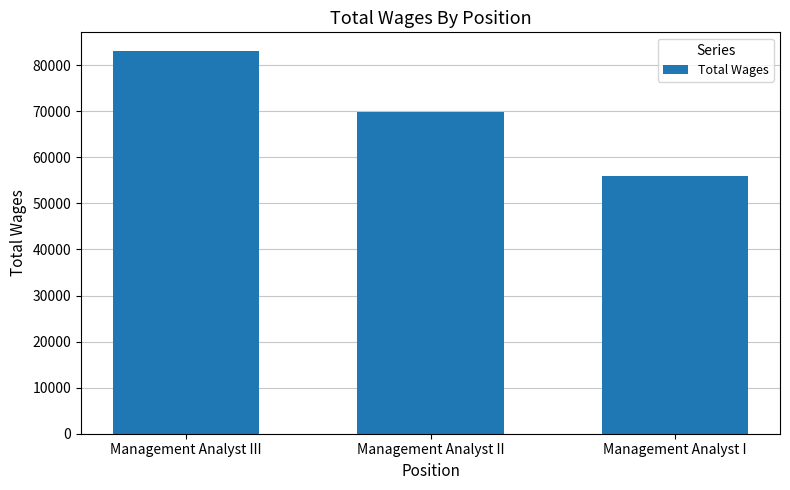

True or false: the data shows 82972 at Management Analyst III.

True